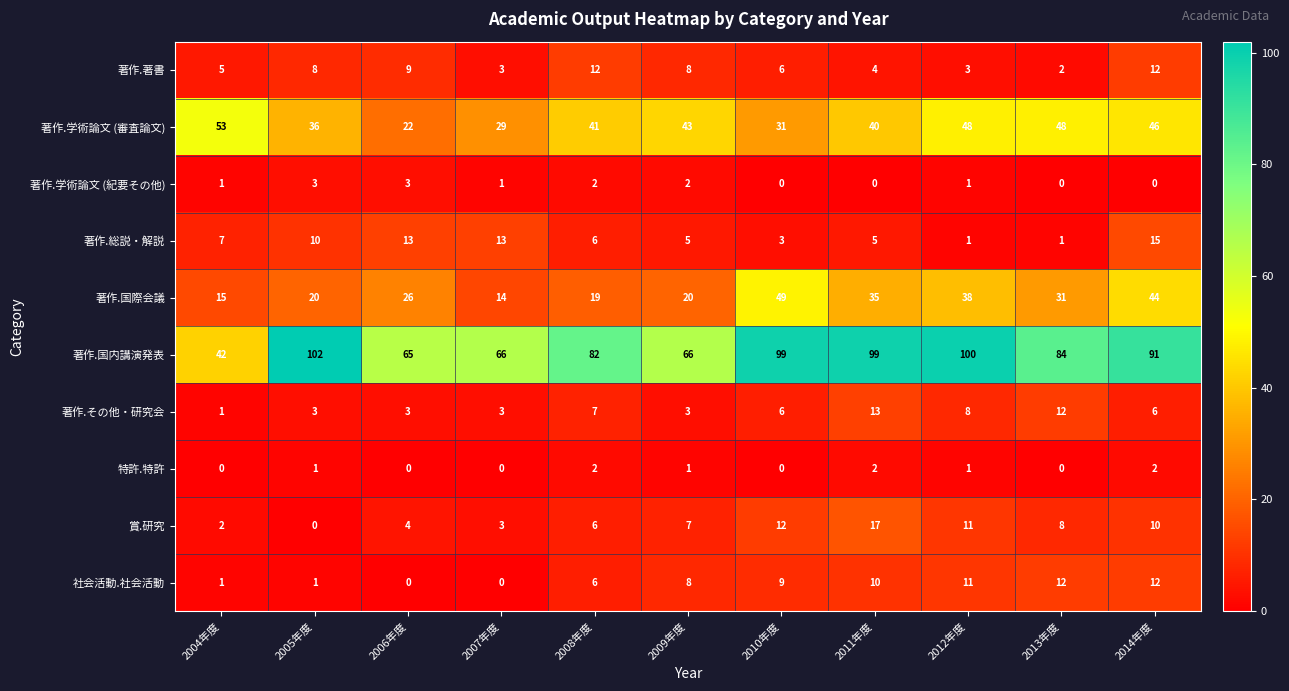

Between 2011年度 and 2014年度, which series saw the biggest shift?

著作.総説・解説